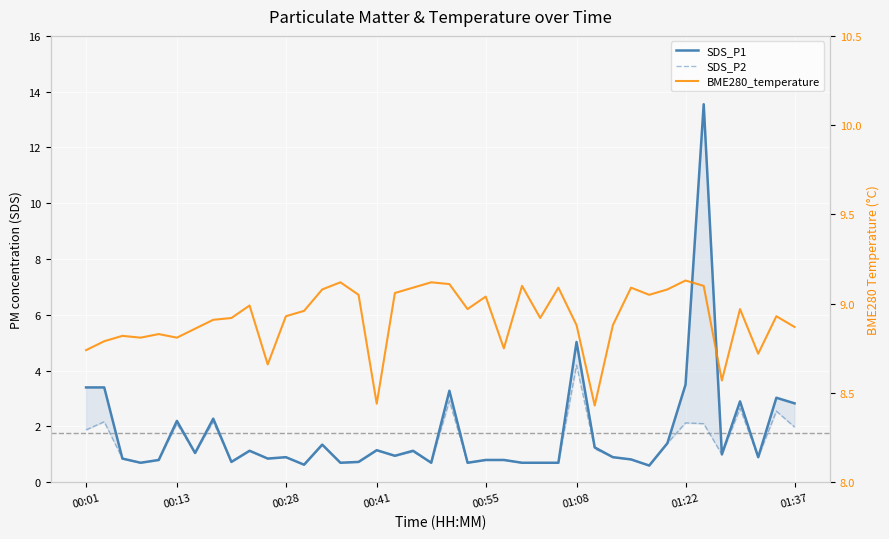

What is the value of the SDS_P1 point at the 20th from the left?

0.7